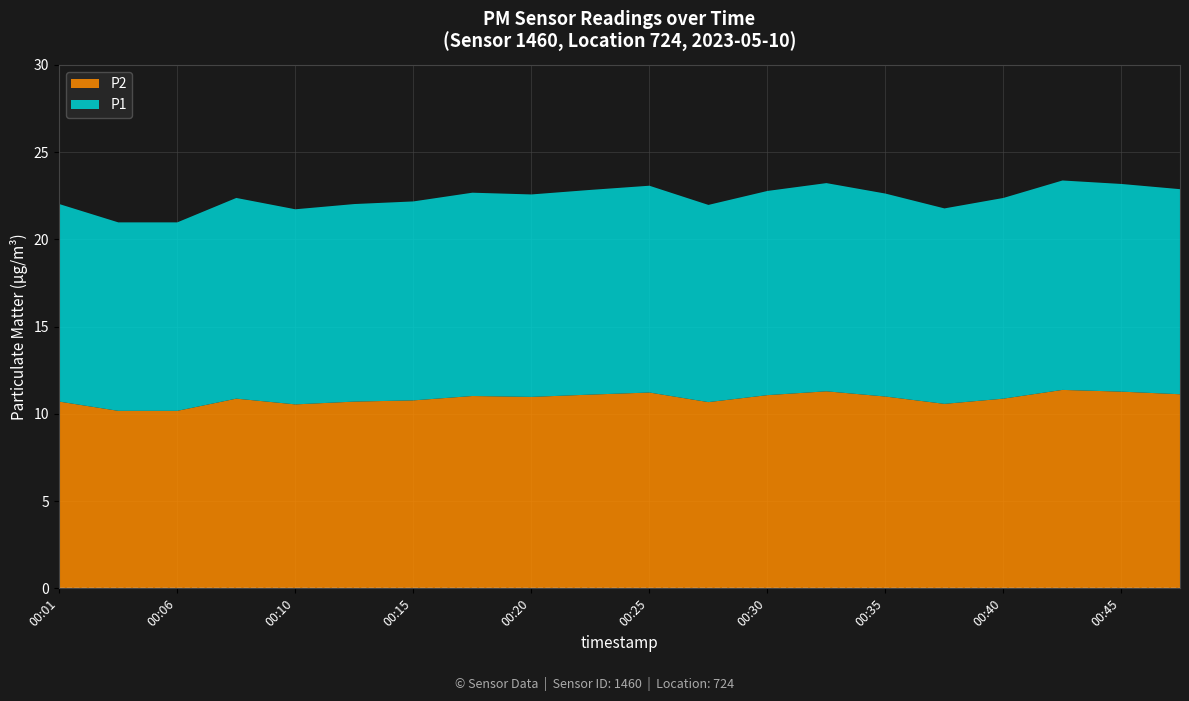

Which category has the lowest value in the P2 series?

00:03